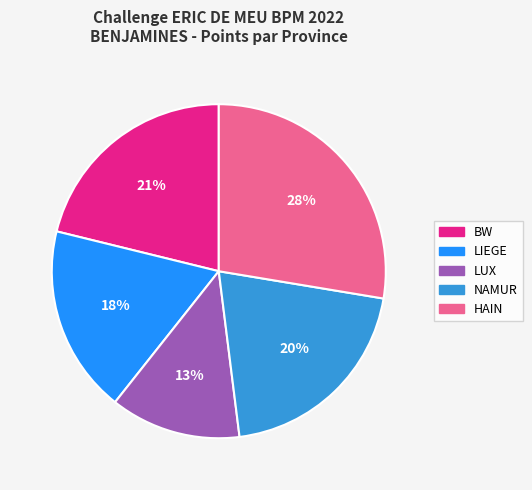

Is there any slice that represents more than half of the pie?

No